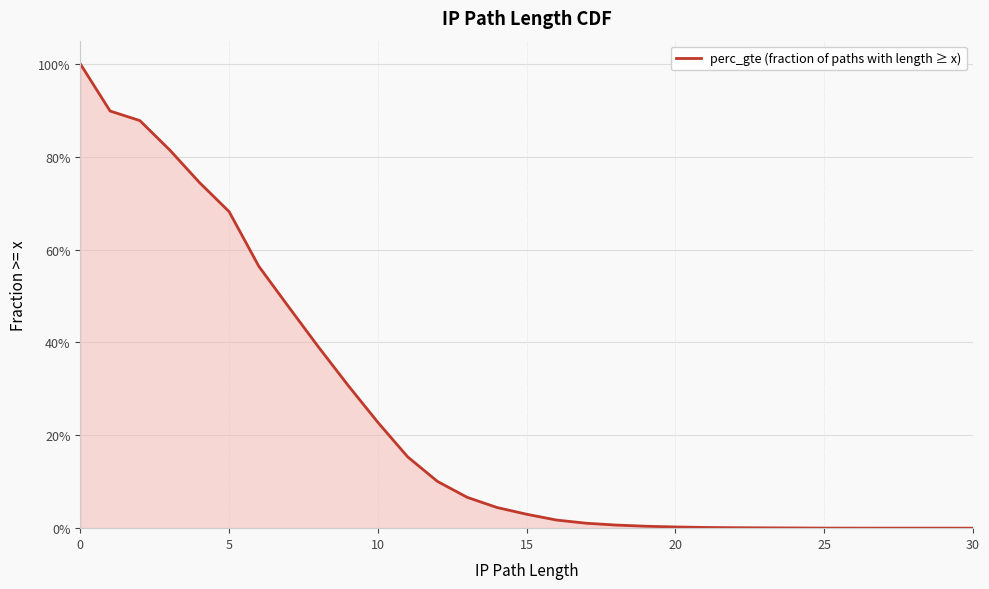

How many values exceed 0?

29